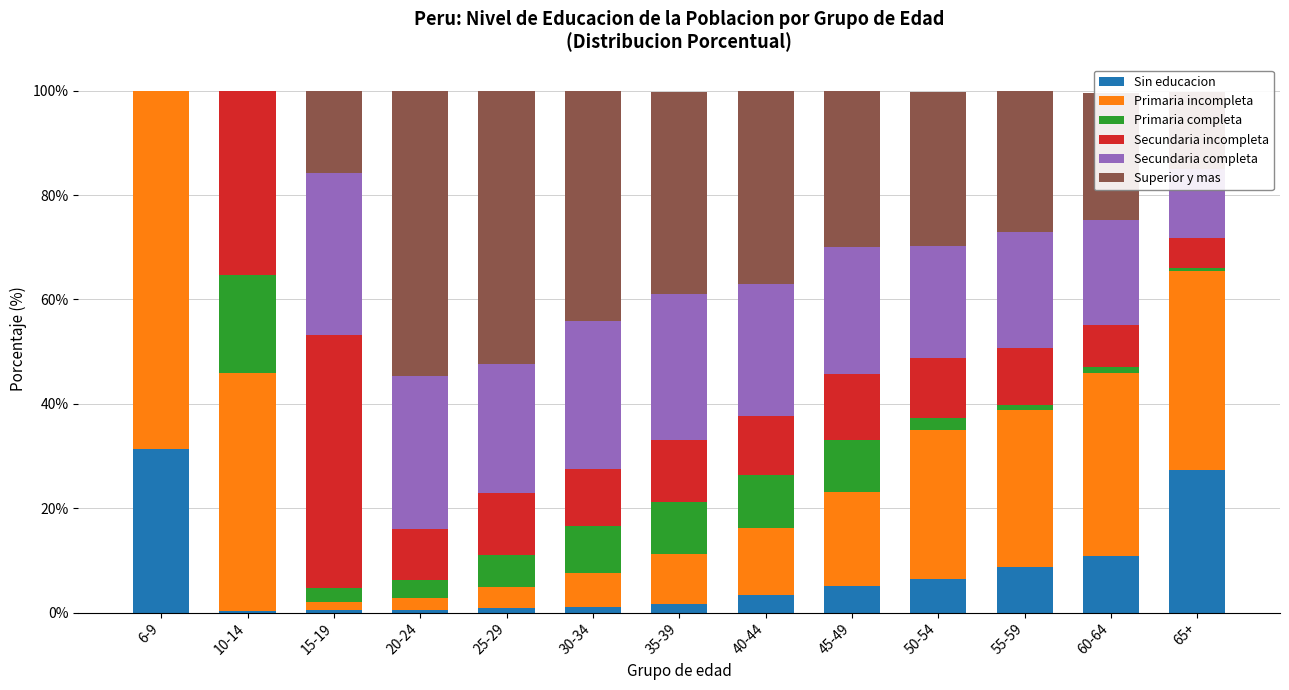

What is the sum of all Sin educacion values?

97.9